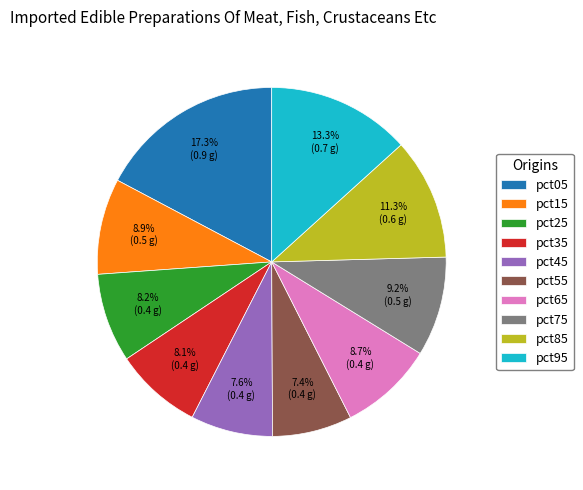

How much of the chart is everything except pct35?

91.9%